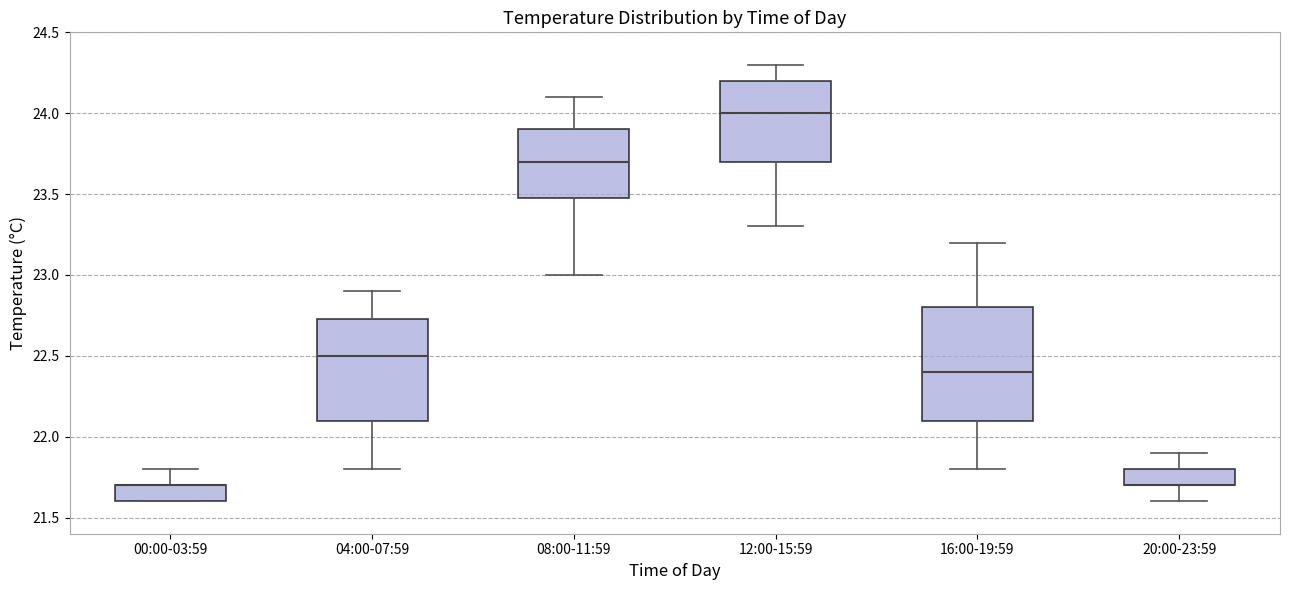

Comparing the boxes themselves (not the whiskers), which one is the tallest?

16:00-19:59